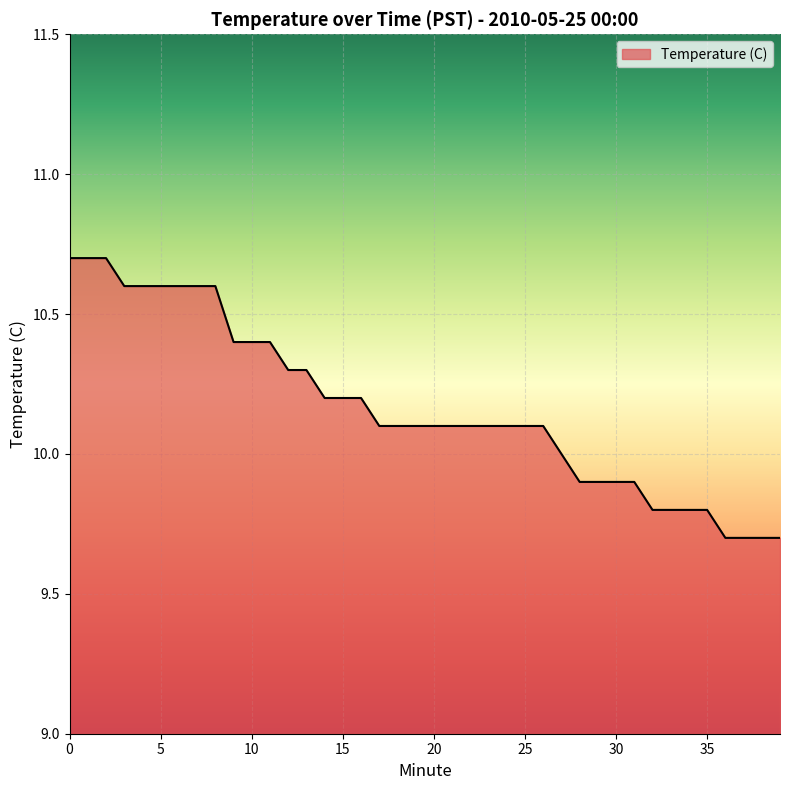

What is the greatest value displayed?

10.7